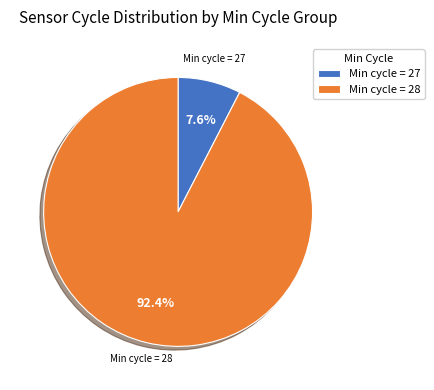

Between Min cycle = 27 and Min cycle = 28, which is larger?

Min cycle = 28